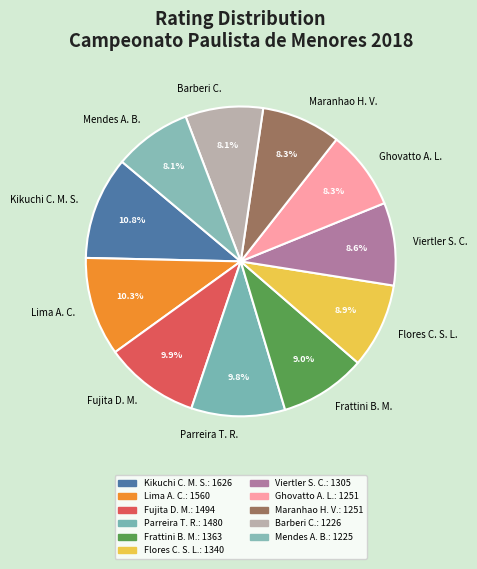

Does any single category account for the majority?

No